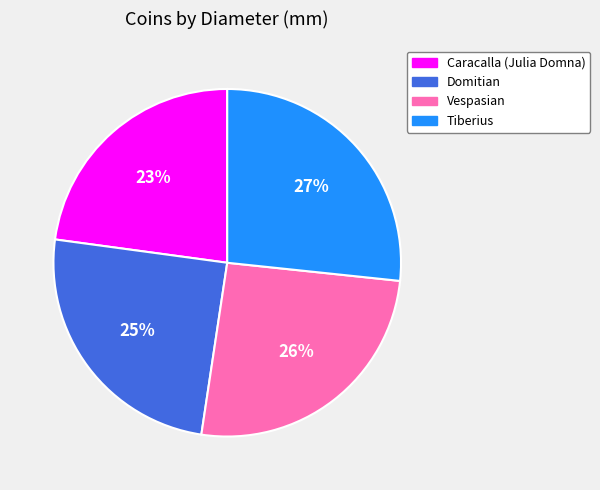

Which category has the biggest portion of the pie?

Tiberius